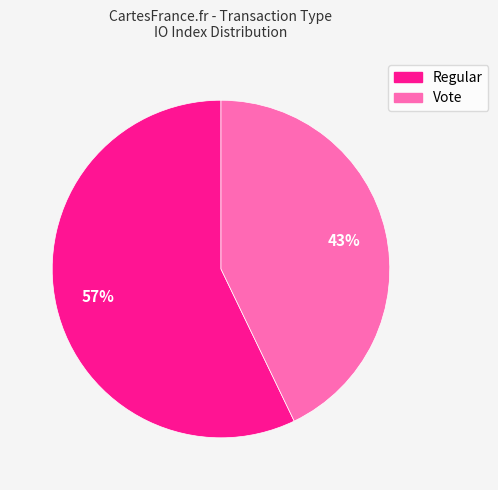

How many slices are in this pie chart?

2